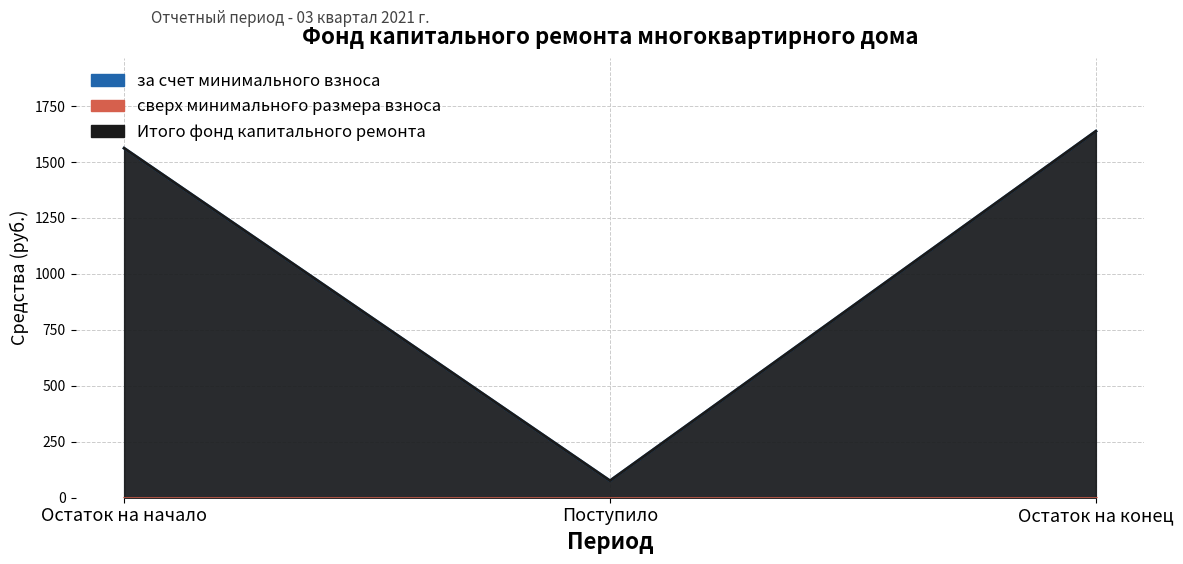

Reading left to right, what are all the values shown in this chart?

за счет минимального взноса: 1561.8	76.0	1637.8
Итого фонд капитального ремонта: 1561.8	76.0	1637.8